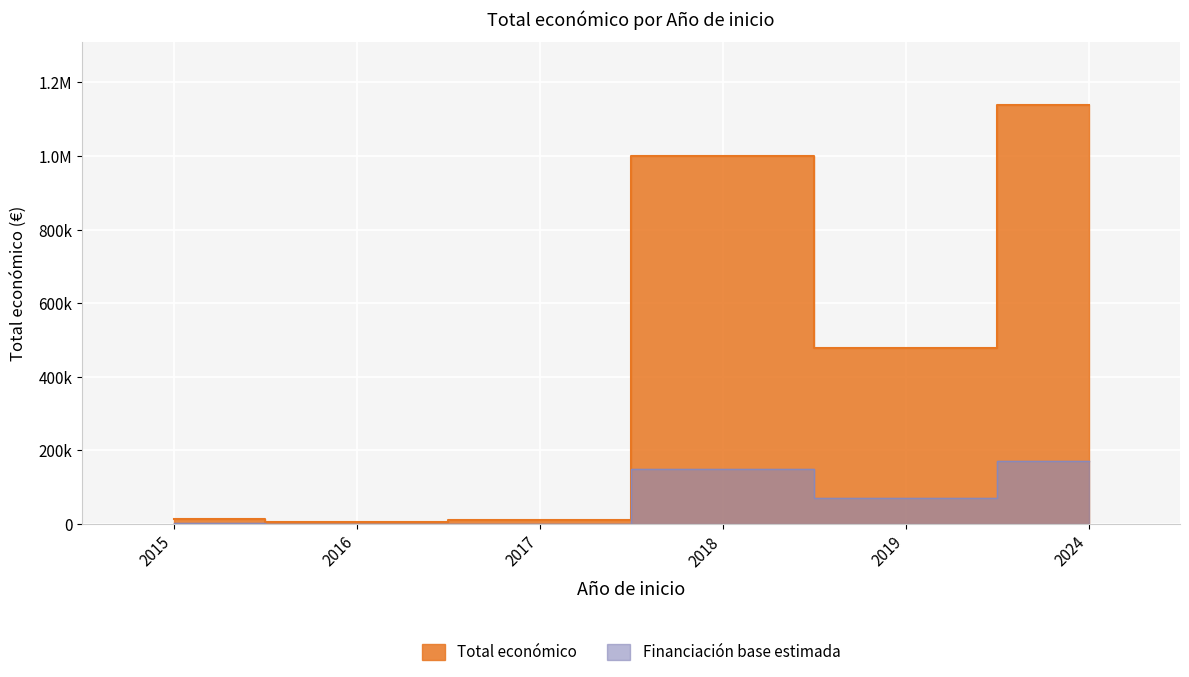

What is the sum of the values at 2019 and 2017?

484401